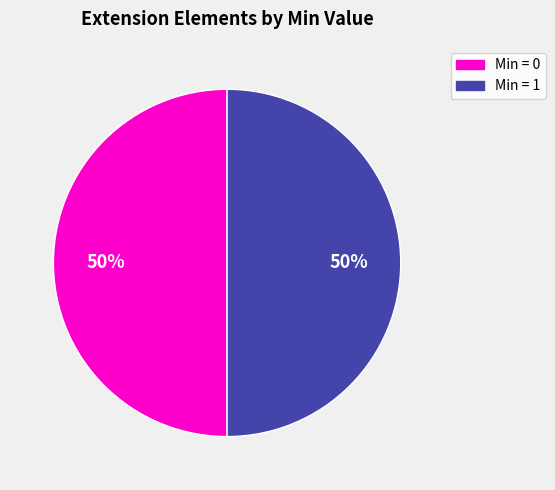

To the nearest percent, what is the average slice percentage?

50%